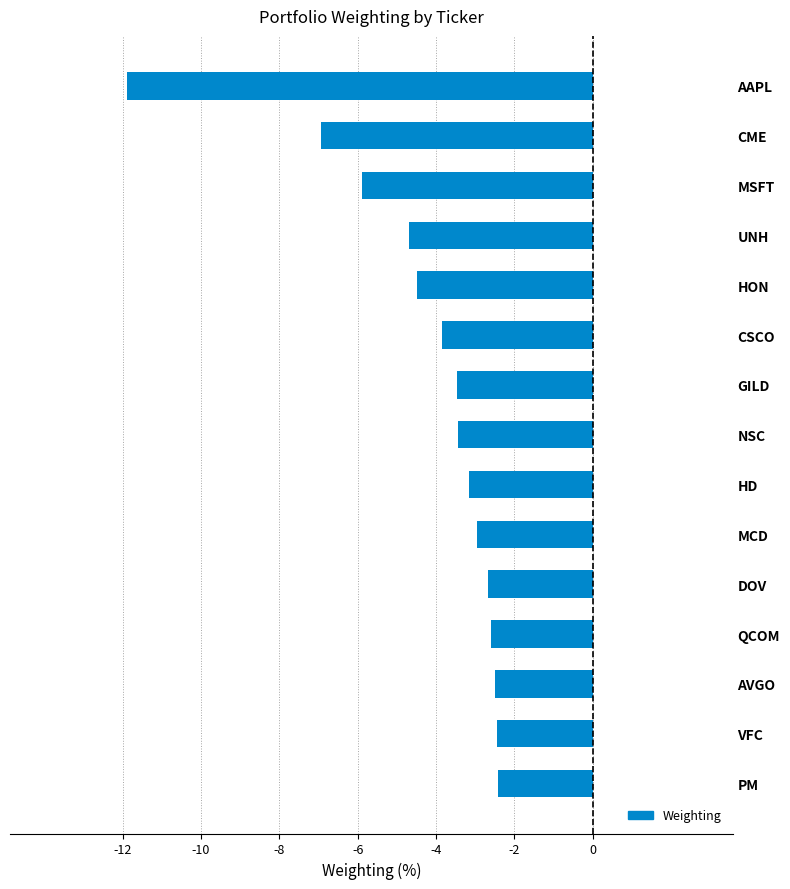

Rank the categories by value from highest to lowest.

PM, VFC, AVGO, QCOM, DOV, MCD, HD, NSC, GILD, CSCO, HON, UNH, MSFT, CME, AAPL